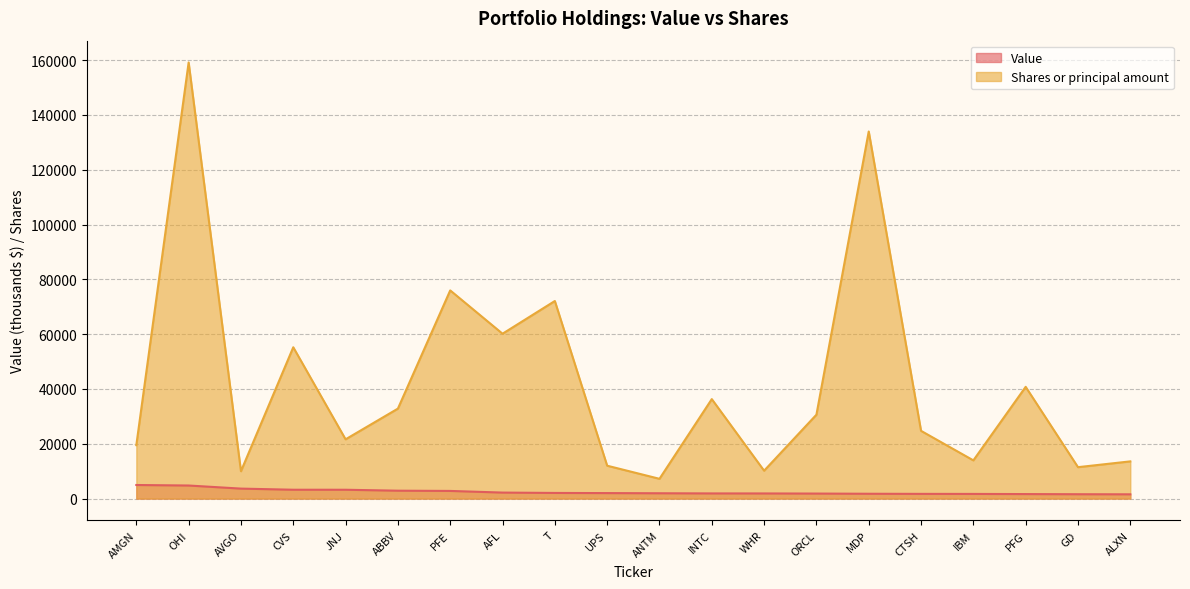

What position from the right is PFG?

3